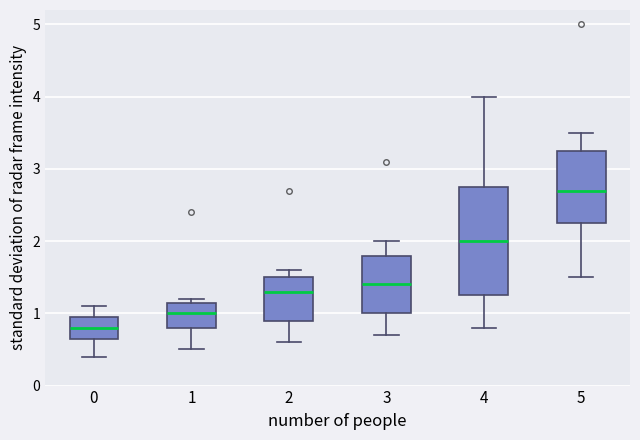

Reading left to right, read every box against the y-axis: the position of its median line, the range the box covers, and the ends of its whiskers. The values are not printed on the chart, so give them approximately, as read against the axis.

0: median 0.8, box 0.7 to 1.0, whiskers 0.4 to 1.1
1: median 1.0, box 0.8 to 1.2, whiskers 0.5 to 1.2 (just above the box's upper edge)
2: median 1.3, box 0.9 to 1.5, whiskers 0.6 to 1.6
3: median 1.4, box 1.0 to 1.8, whiskers 0.7 to 2.0
4: median 2.0, box 1.3 to 2.8, whiskers 0.8 to 4.0
5: median 2.7, box 2.3 to 3.3, whiskers 1.5 to 3.5